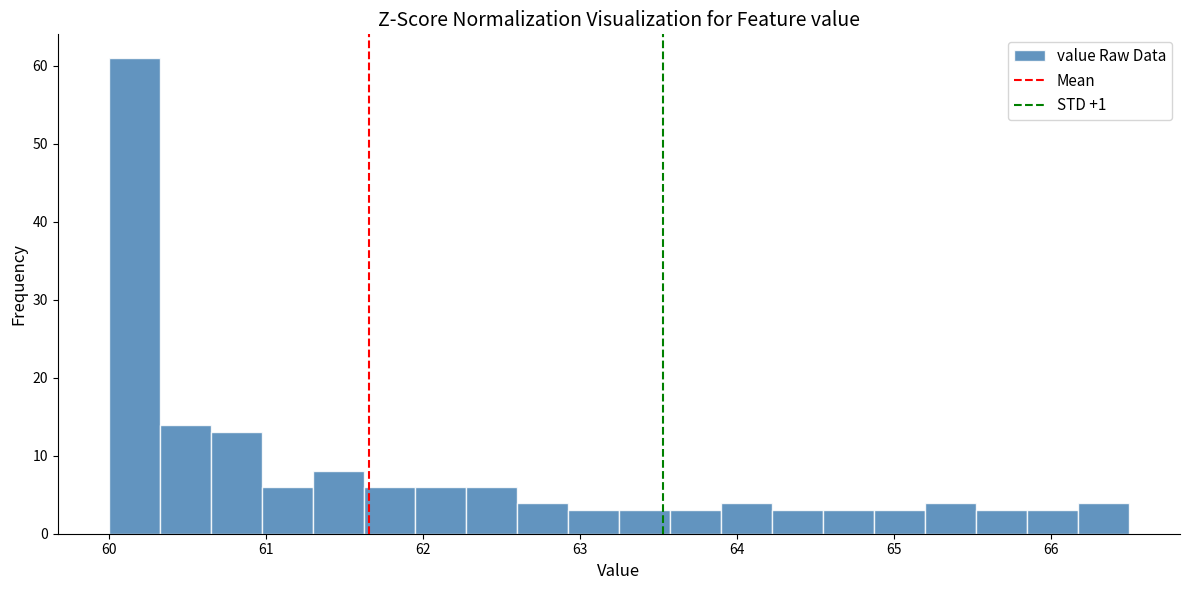

Read against the x-axis, roughly where is the centre of the tallest bar?

60.2